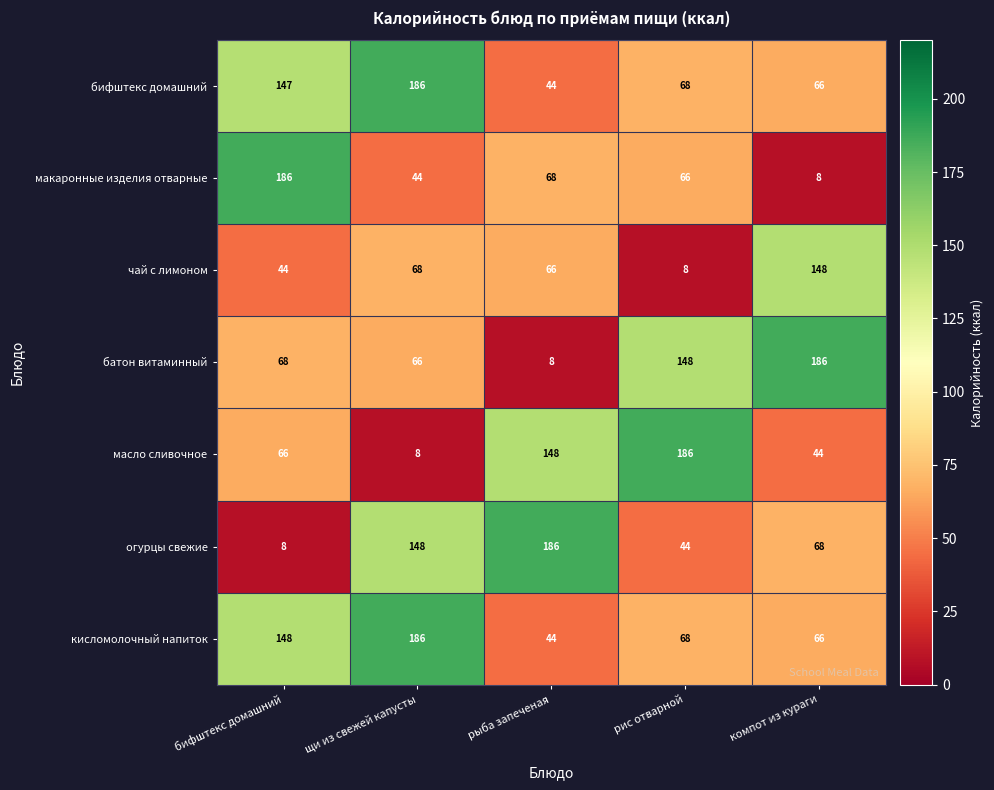

At how many categories does at least one series exceed 120?

5